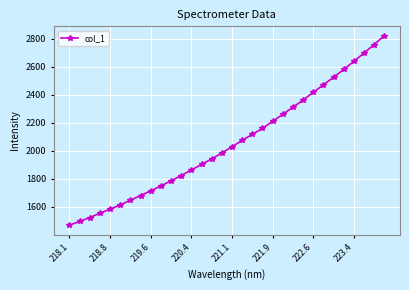

What is the value of the 7th point from the left?

1646.1